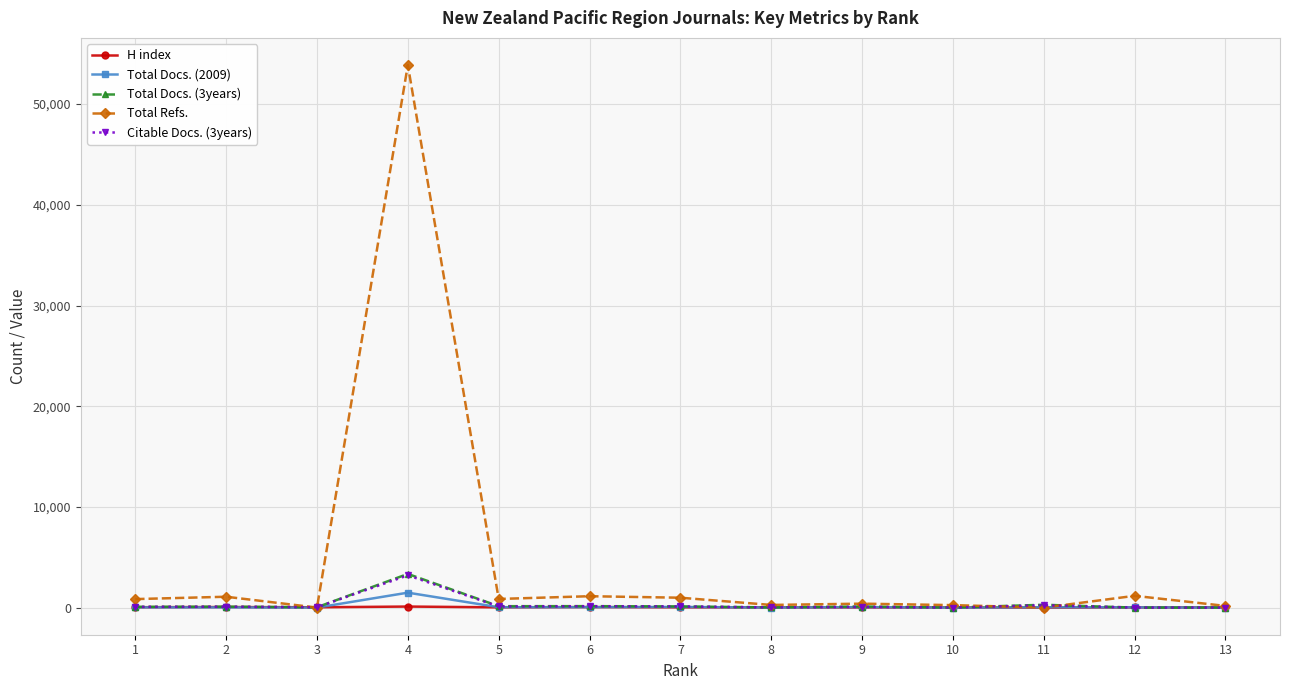

Which series has the largest total across all categories?

Total Refs.